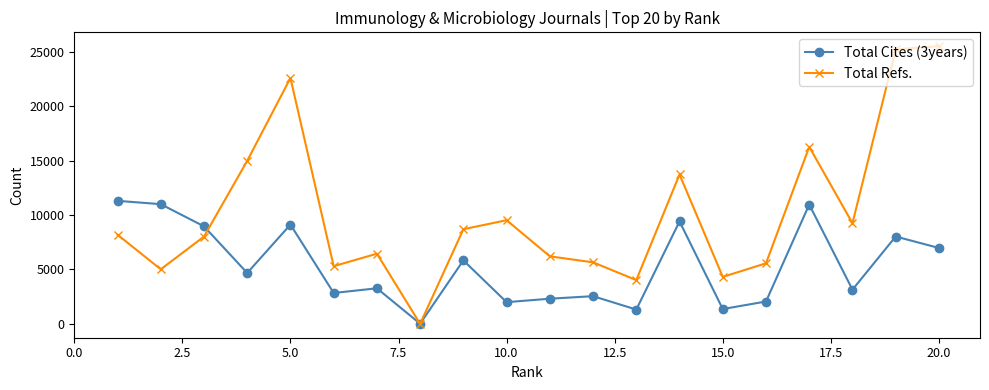

Rank the series by their average value, from lowest to highest.

Total Cites (3years), Total Refs.